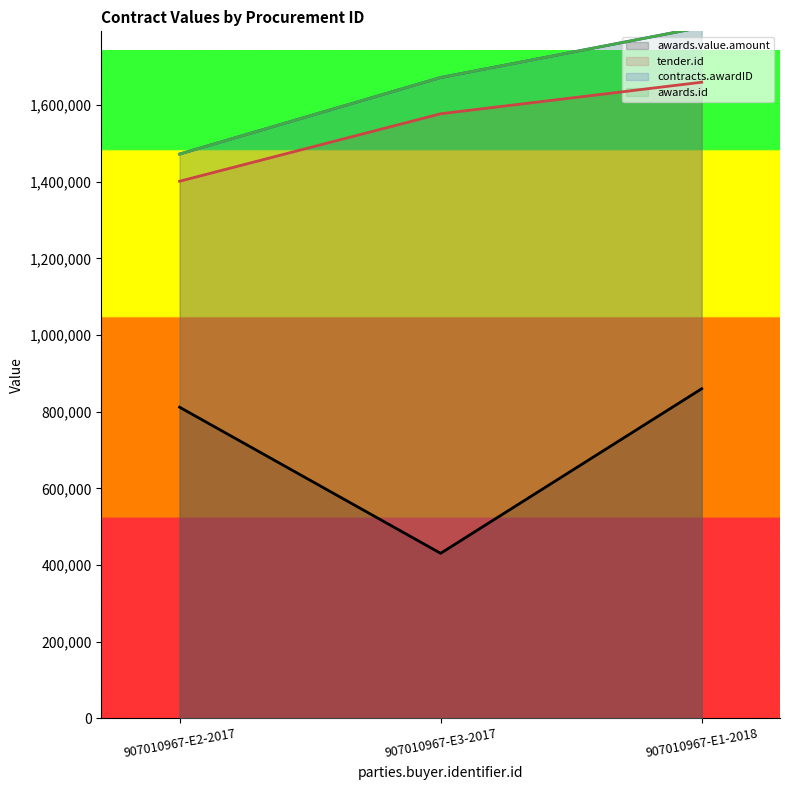

What is the average value of the awards.value.amount series?

700732.2